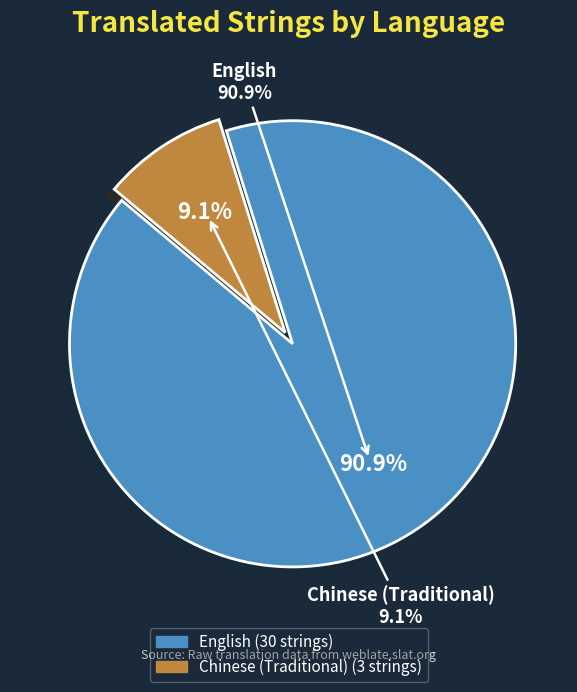

To the nearest percent, what is the difference between the Chinese (Traditional) and English slice percentages?

82%